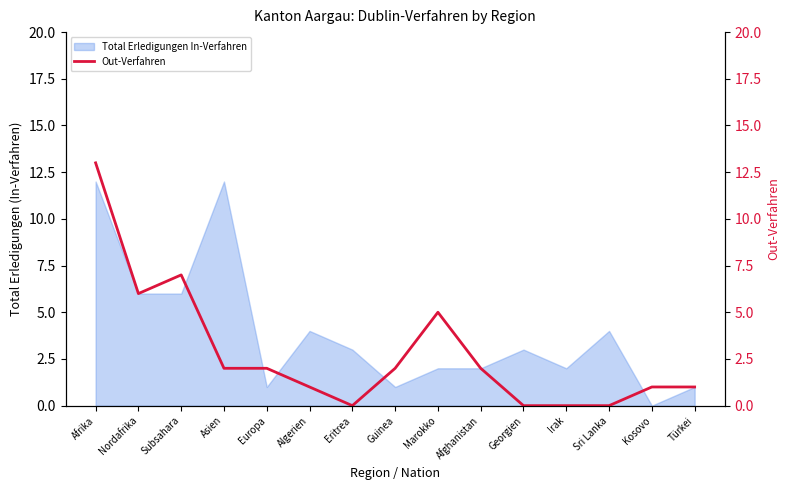

What is the maximum value for Total Erledigungen In-Verfahren?

12